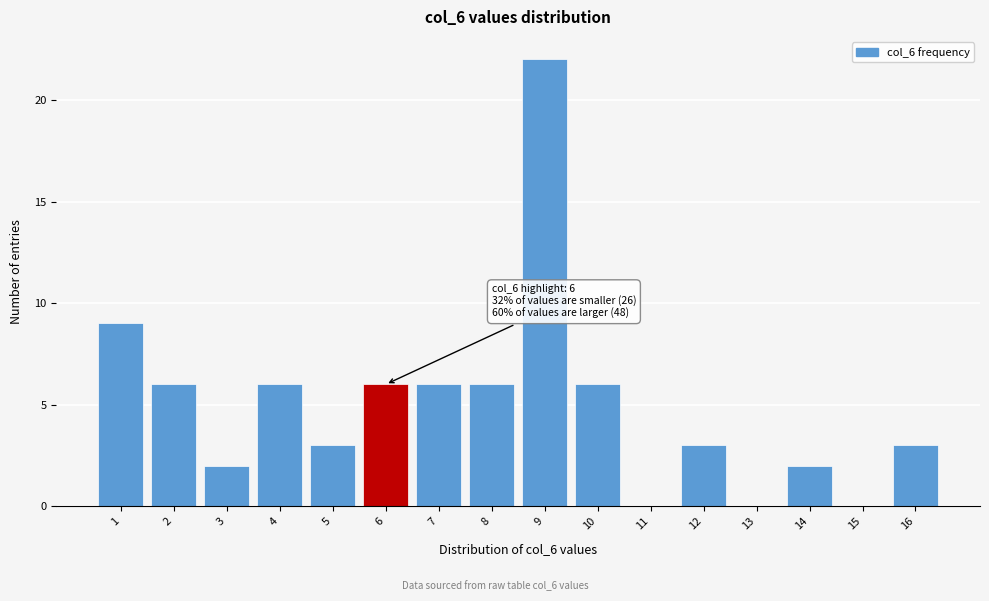

Reading right to left, extract all data points from this chart.

16=3	15=0	14=2	13=0	12=3	11=0	10=6	9=22	8=6	7=6	6=6	5=3	4=6	3=2	2=6	1=9